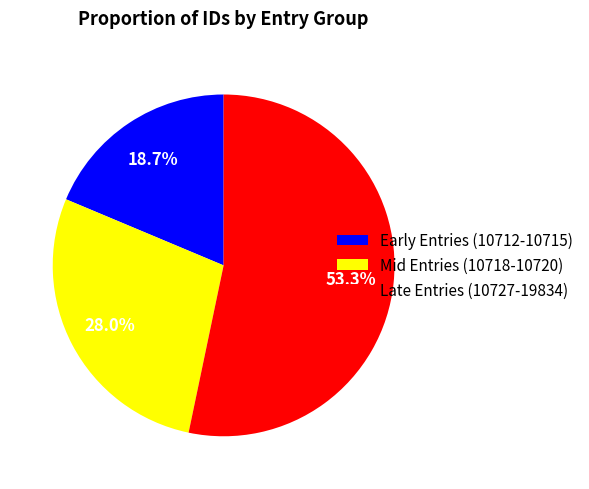

Approximately how many times larger is the value at Mid Entries (10718-10720) compared to Early Entries (10712-10715)?

1.5